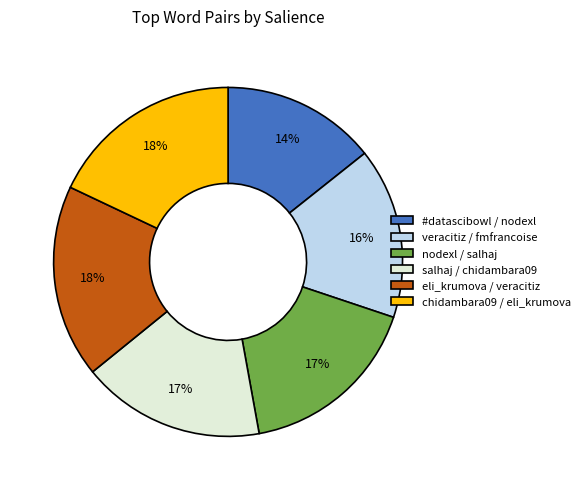

What is the smallest slice in the pie chart?

#datascibowl